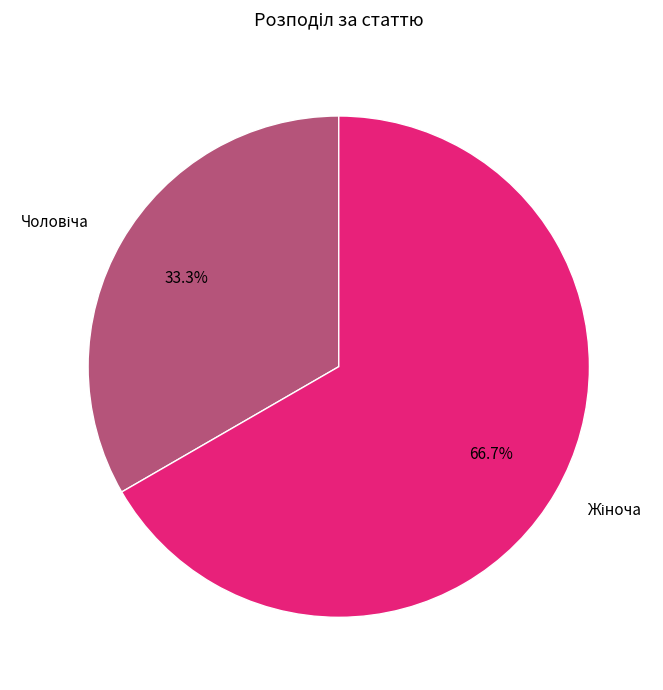

Does any single category account for the majority?

Yes